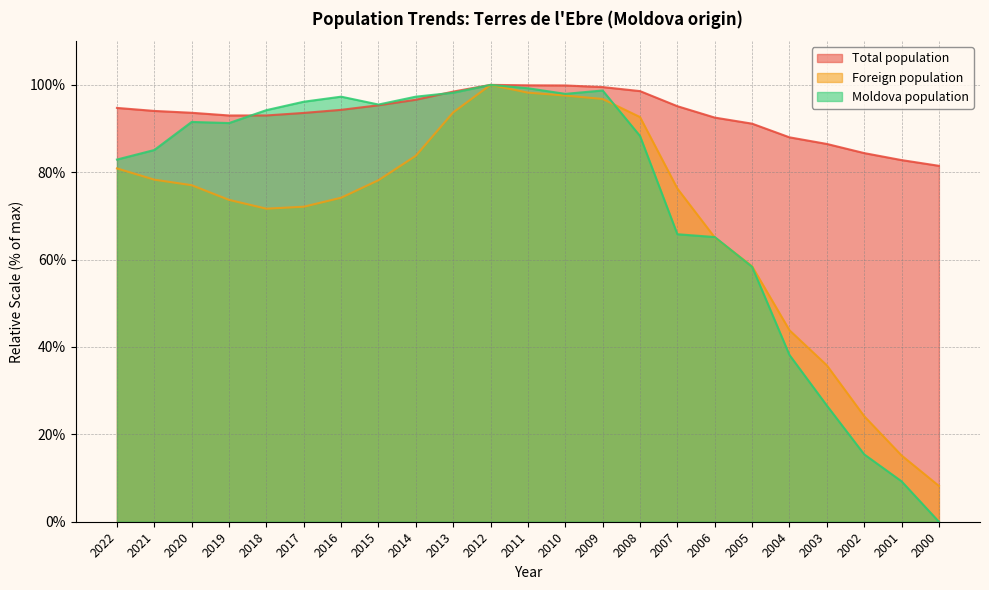

What is the average value of the Moldova population series?

73.6